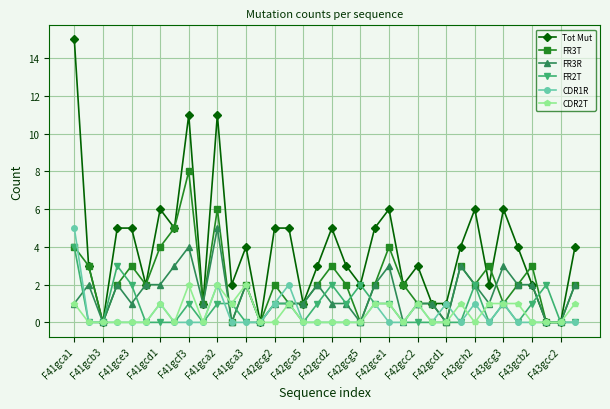

Which series has the largest range (max minus min)?

Tot Mut